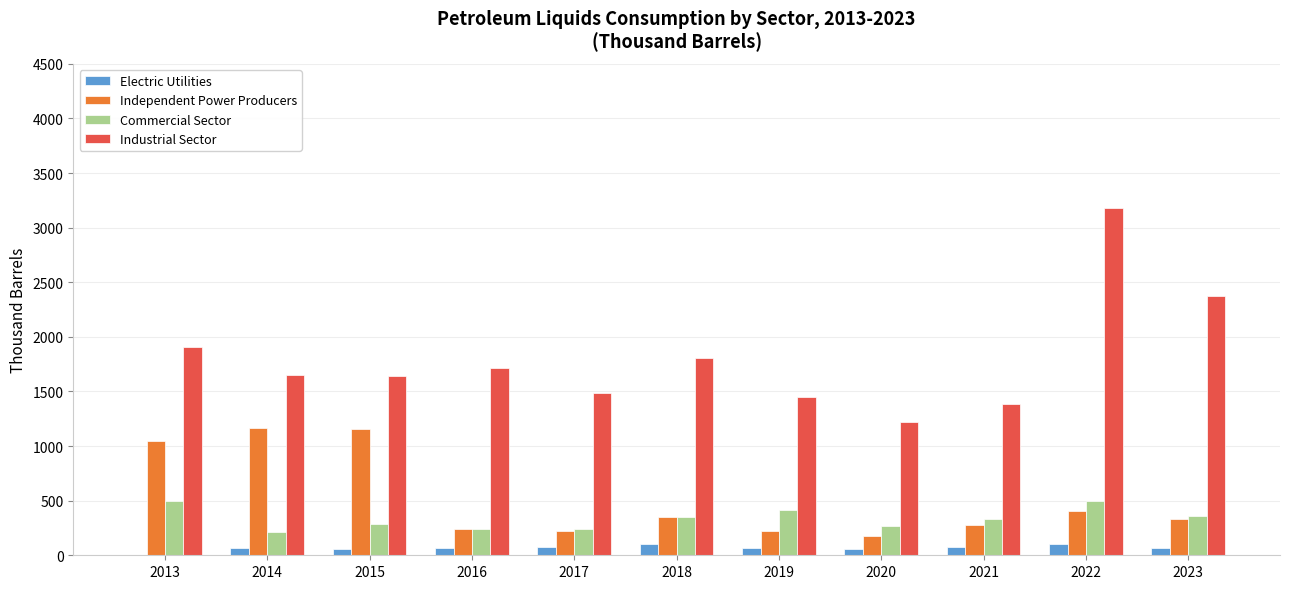

The Independent Power Producers series shows 1155 at 2015. True or false?

True